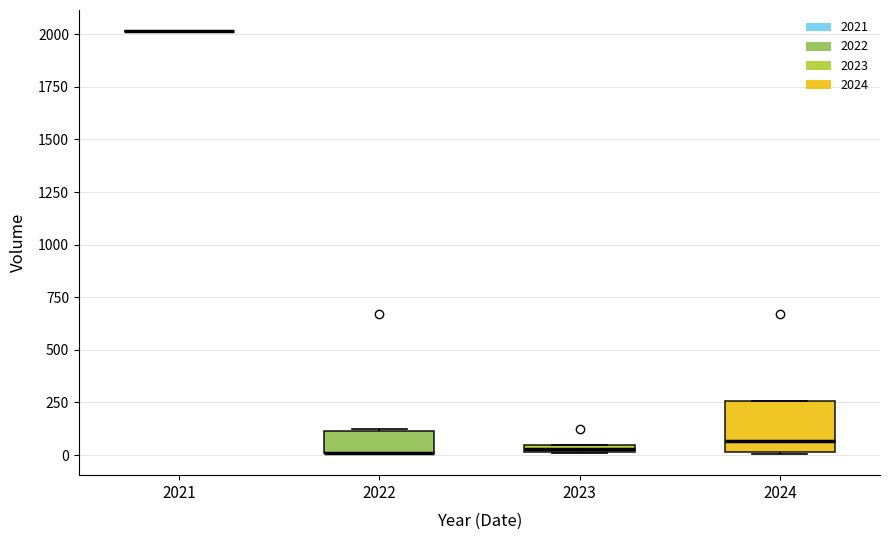

Comparing the boxes themselves (not the whiskers), which one is the tallest?

2024